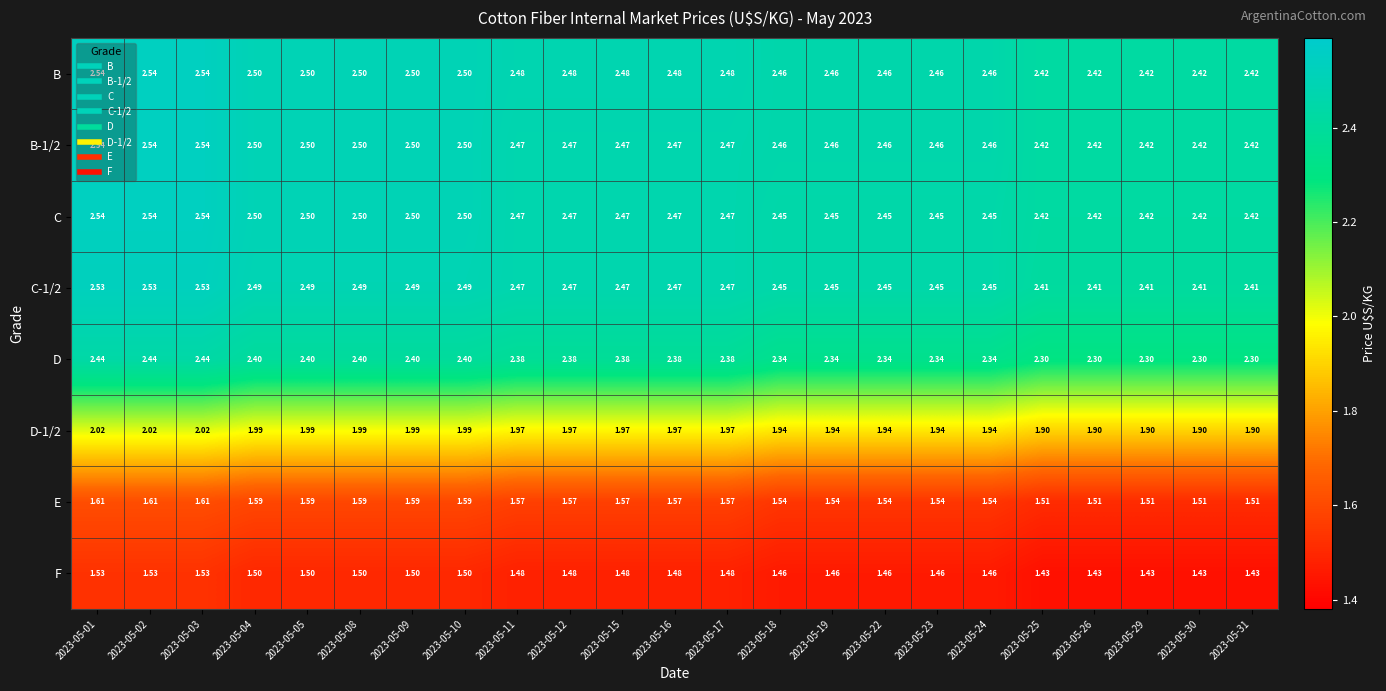

Which series has the largest range (max minus min)?

D